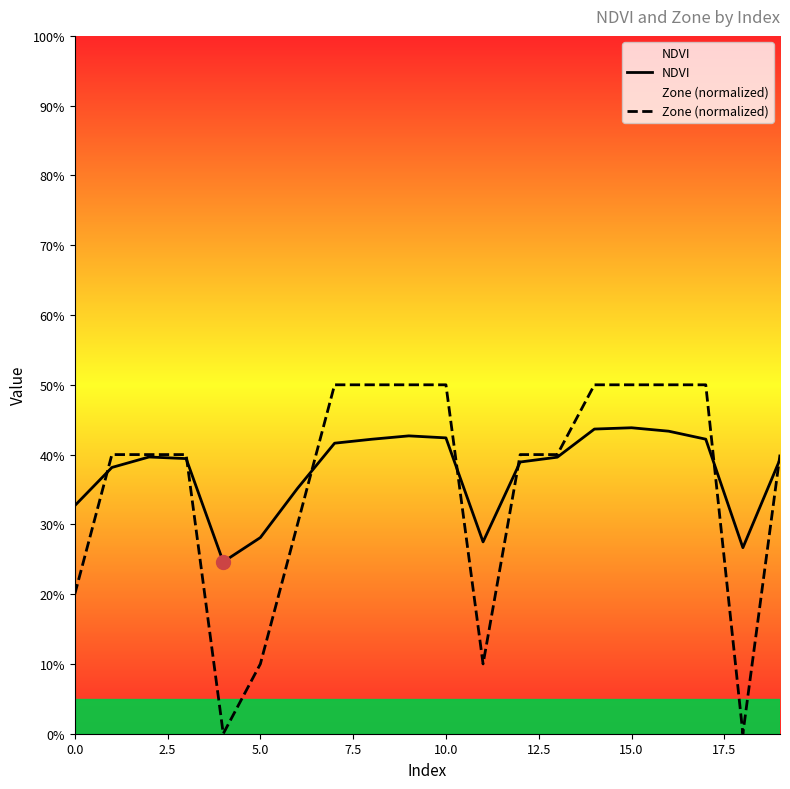

What position from the right is 19?

1